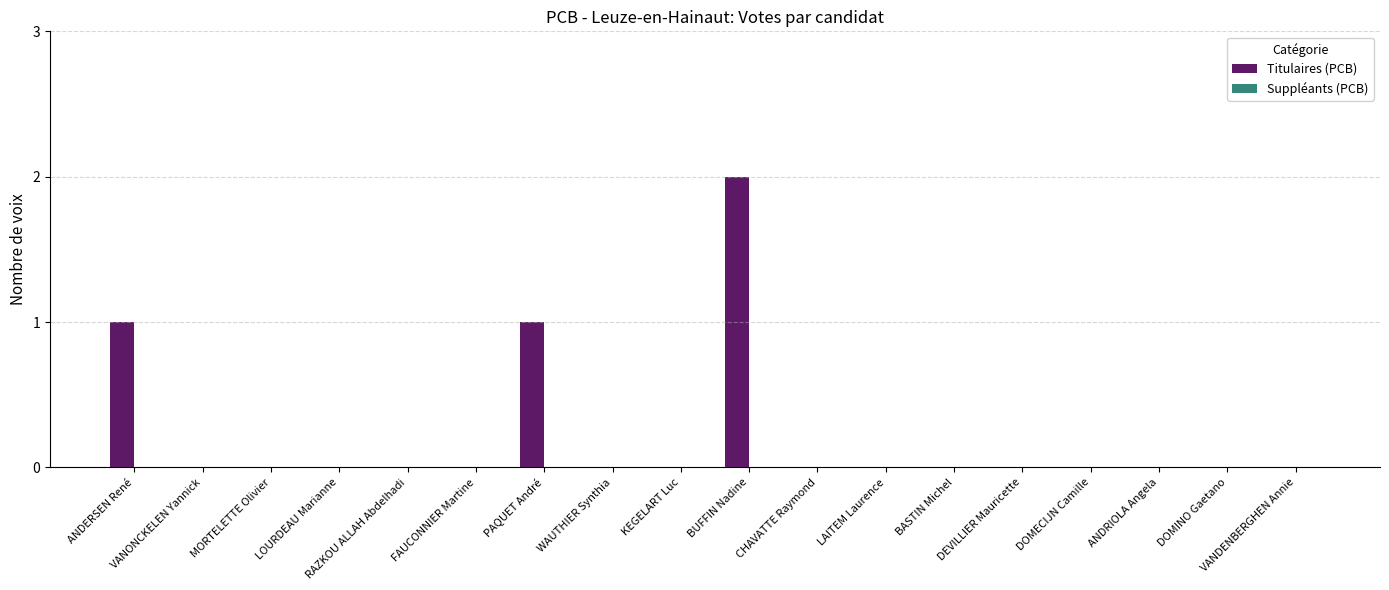

Which has a higher value, PAQUET André or BUFFIN Nadine?

BUFFIN Nadine